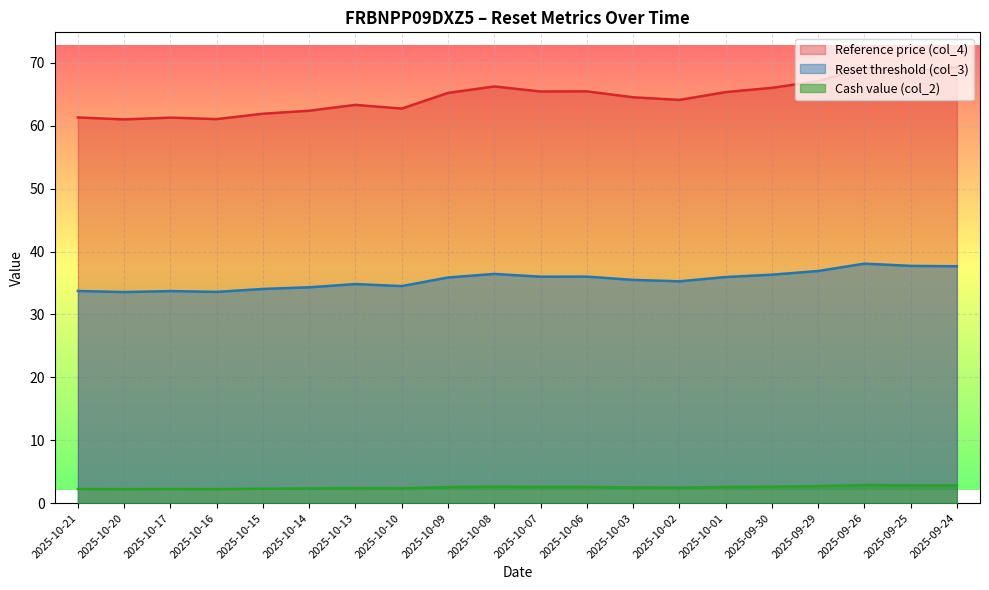

What is the sum of all Reference price (col_4) values?

1291.6